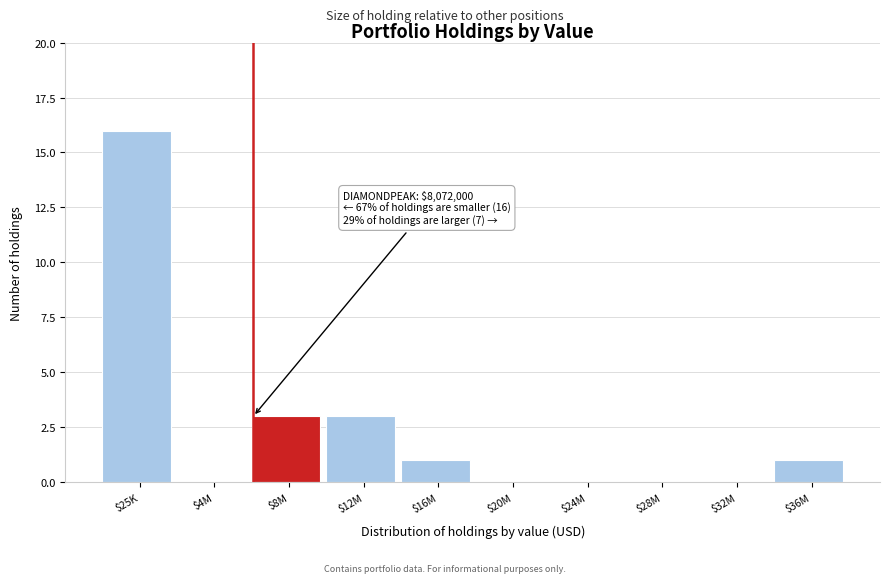

Which label corresponds to the largest value in the chart?

$25K